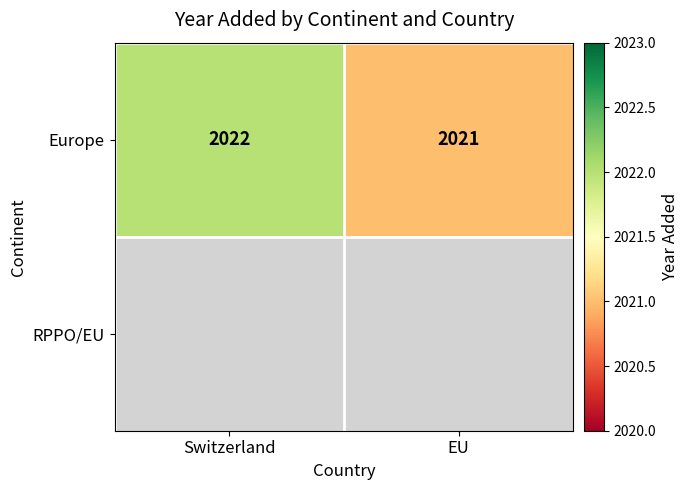

List the labels in order of Europe value, smallest first.

EU, Switzerland